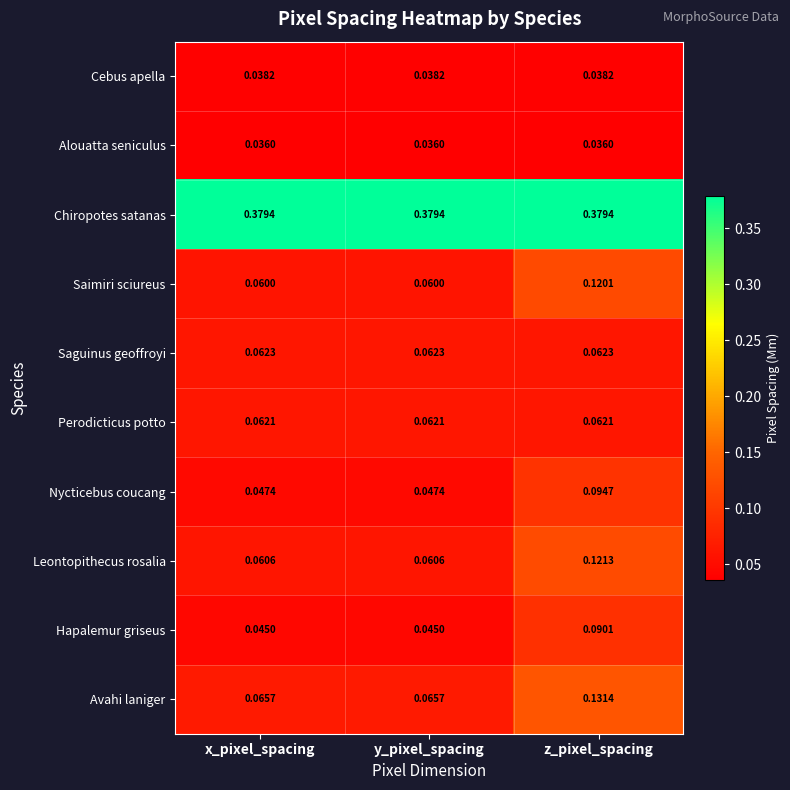

At x_pixel_spacing, list the series in order from largest to smallest.

Chiropotes satanas, Avahi laniger, Saguinus geoffroyi, Perodicticus potto, Leontopithecus rosalia, Saimiri sciureus, Nycticebus coucang, Hapalemur griseus, Cebus apella, Alouatta seniculus